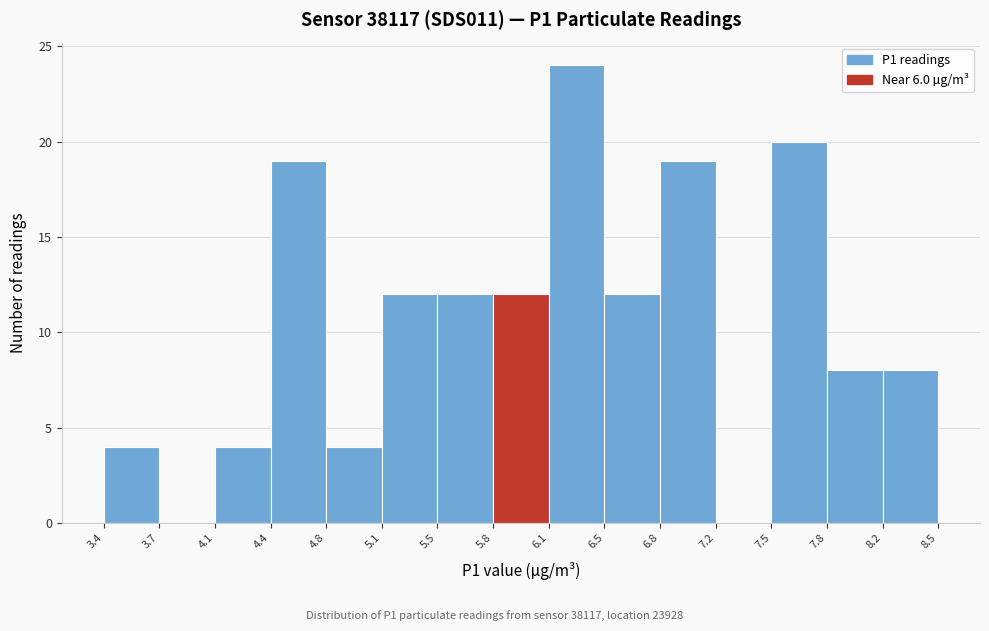

Reading left to right, list every bar in this chart as the range it spans on the x-axis followed by its height. The values are not printed on the chart, so give them approximately, as read against the axis.

3.4 to 3.7: 4
3.7 to 4.1: 0
4.1 to 4.4: 4
4.4 to 4.8: 19
4.8 to 5.1: 4
5.1 to 5.5: 12
5.5 to 5.8: 12
5.8 to 6.1: 12
6.1 to 6.5: 24
6.5 to 6.8: 12
6.8 to 7.2: 19
7.2 to 7.5: 0
7.5 to 7.8: 20
7.8 to 8.2: 8
8.2 to 8.5: 8